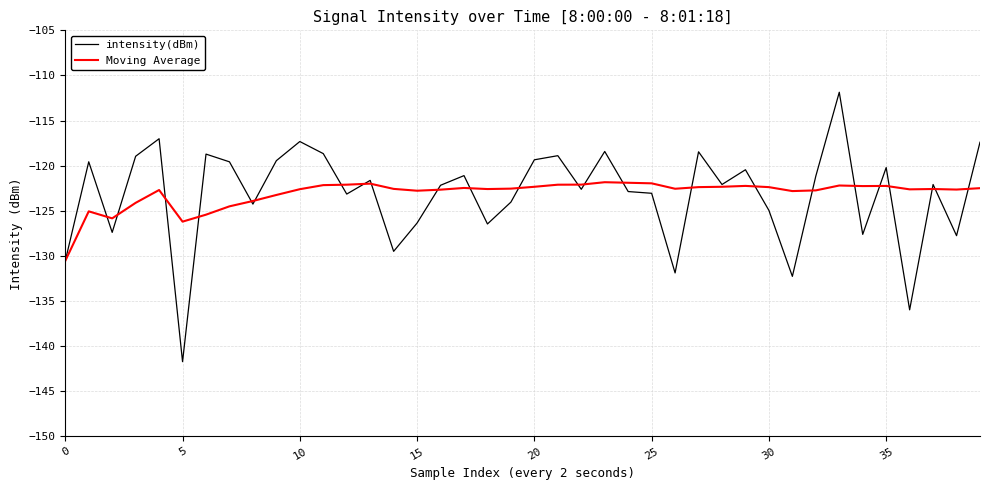

What is the highest value of the Moving Average series?

-121.8